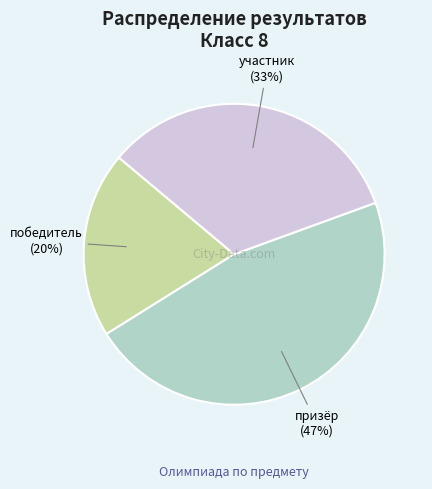

Count the number of slices in the pie.

3